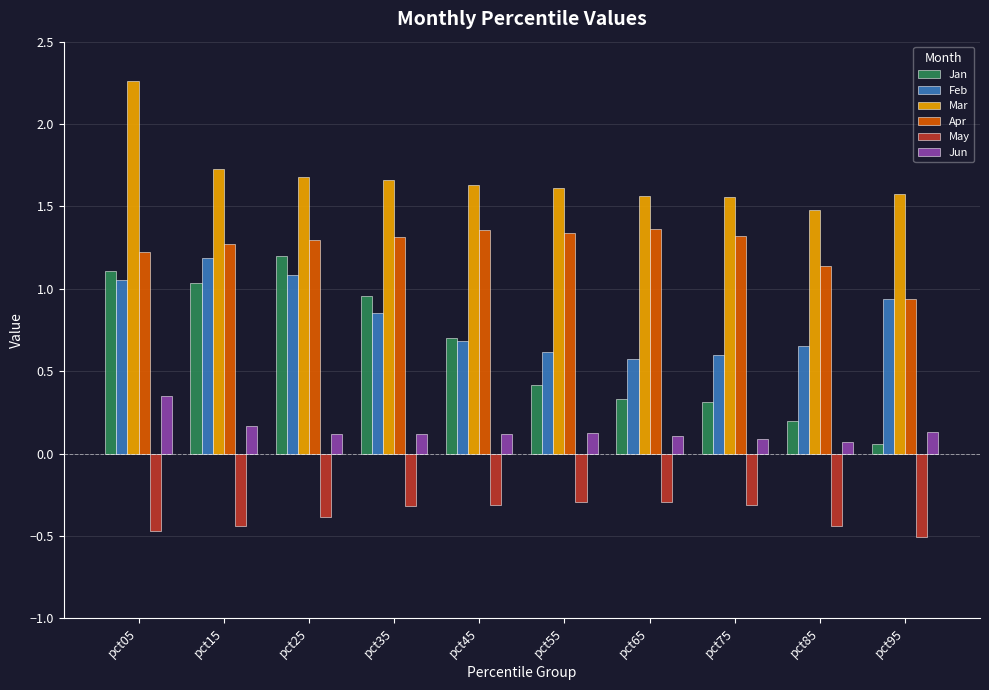

How many Mar values are between 1 and 2?

9